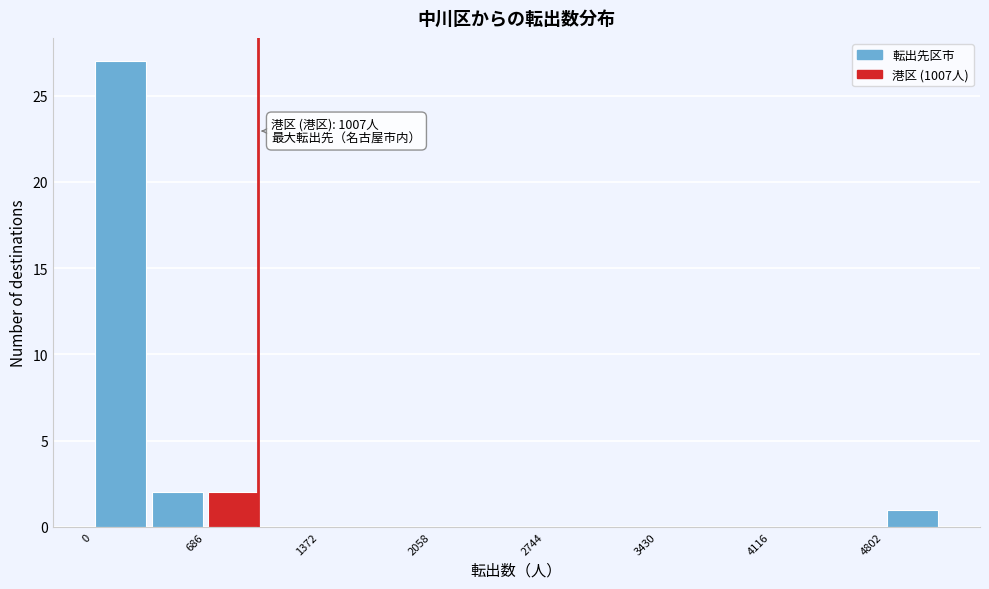

Read against the x-axis, roughly where is the centre of the tallest bar?

200